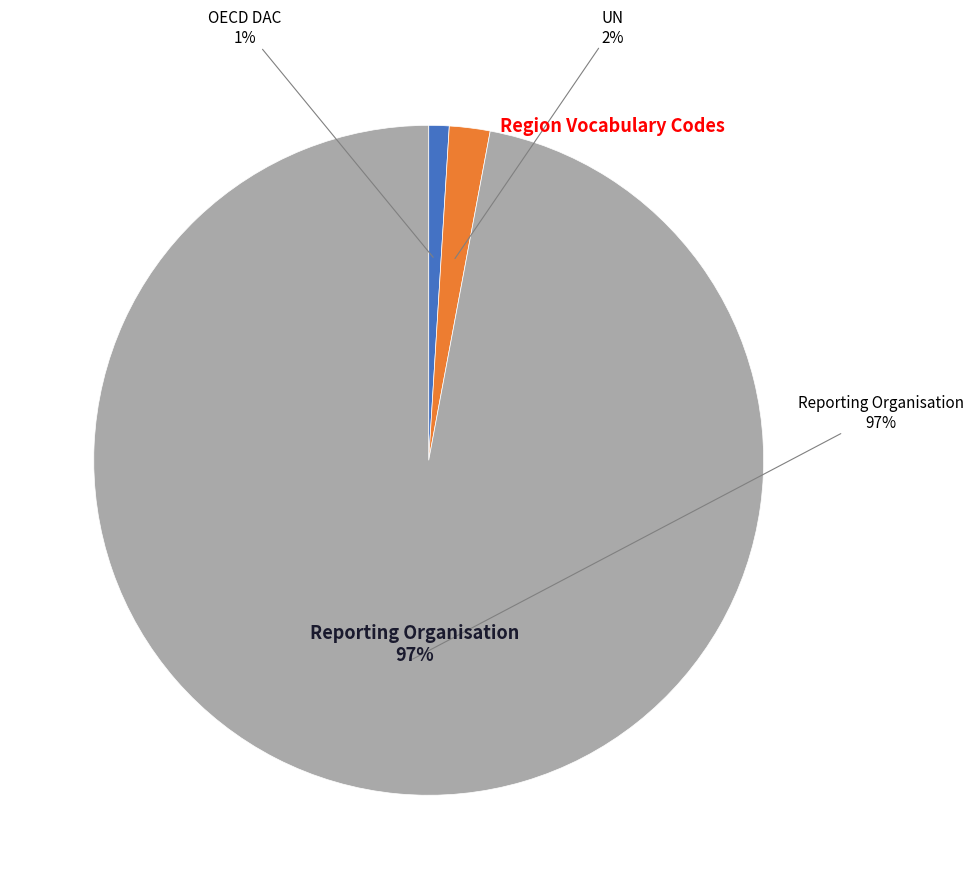

Rank the categories by value from highest to lowest.

Reporting Organisation, UN, OECD DAC